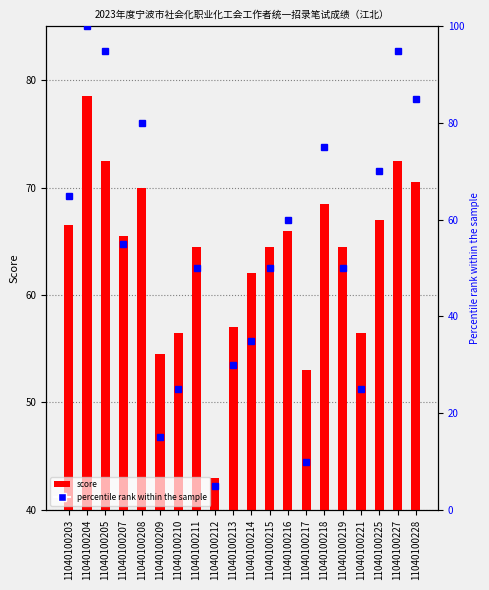

True or false: percentile rank within the sample has a value of 35.0 at 11040100214.

True